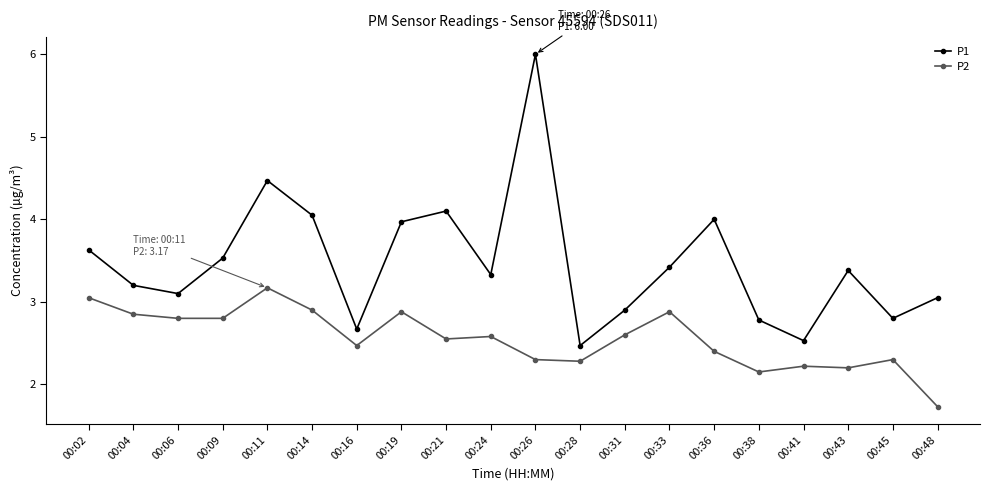

List the series in order of their overall mean, highest first.

P1, P2